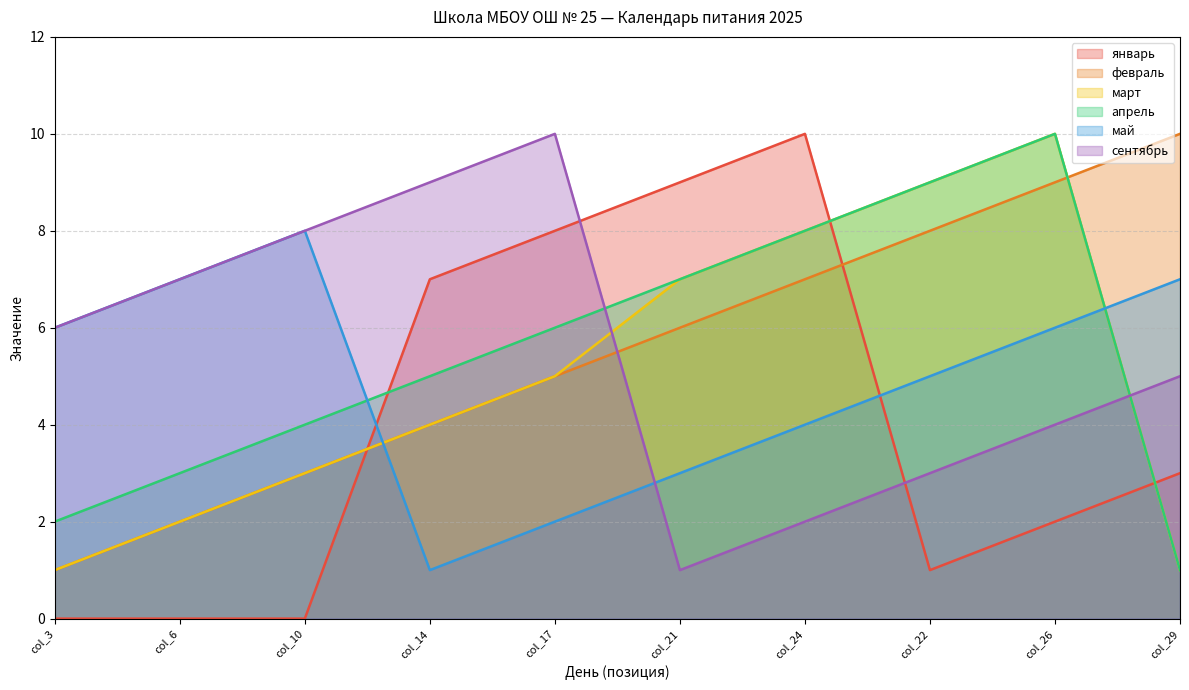

At which label does март first exceed 5?

col_21